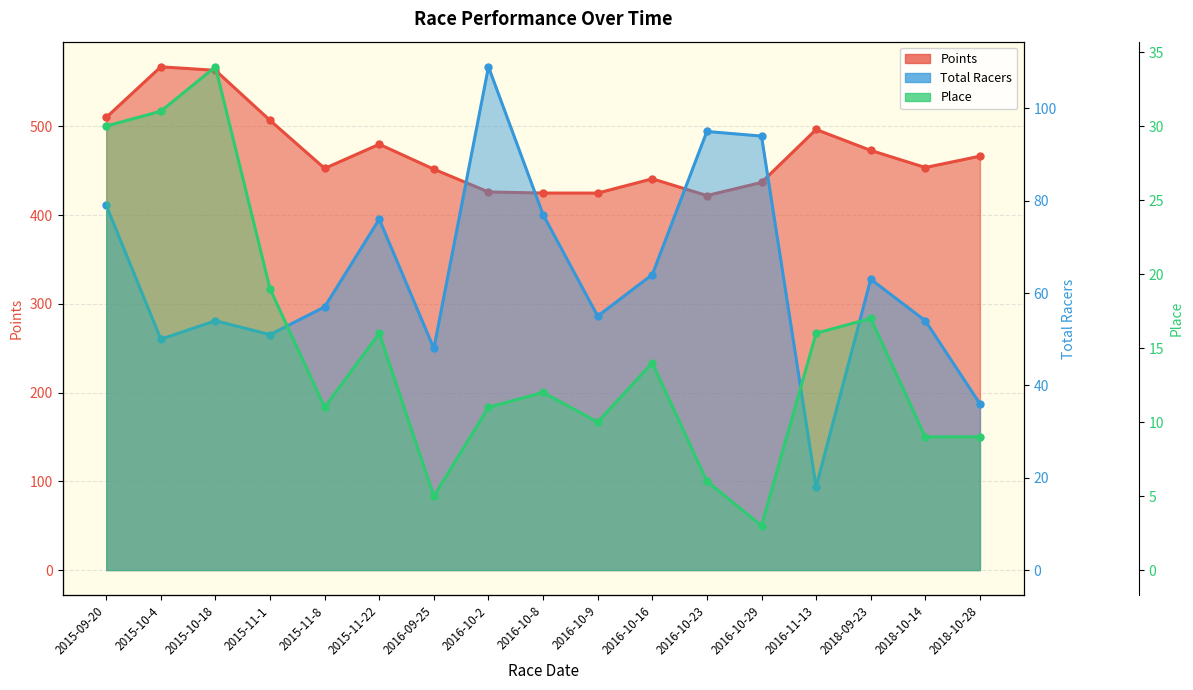

Which has a higher value, 2015-11-22 or 2016-11-13?

2016-11-13